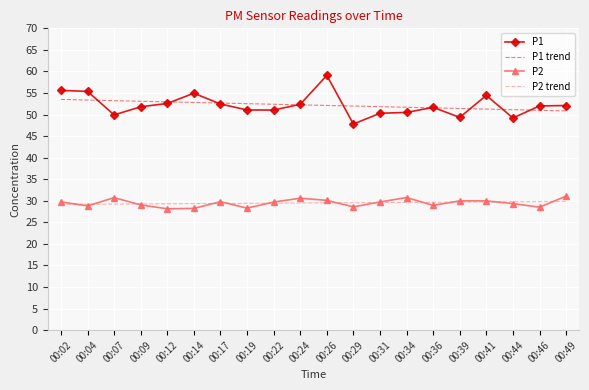

True or false: P2 and P1 trend intersect in this chart.

False